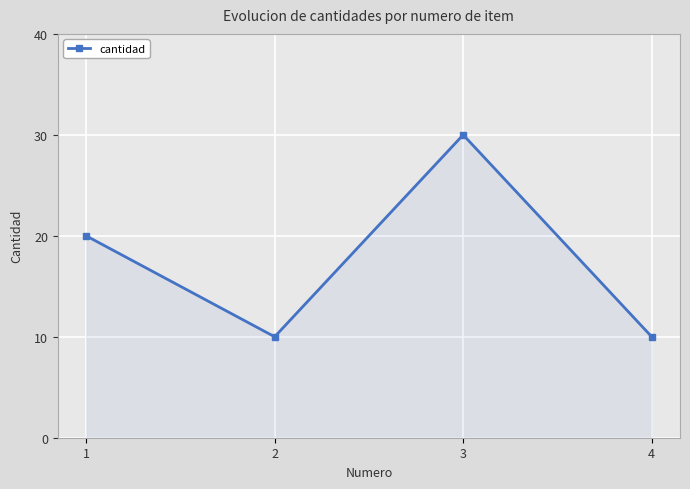

What is the value of the 2nd point from the left?

10